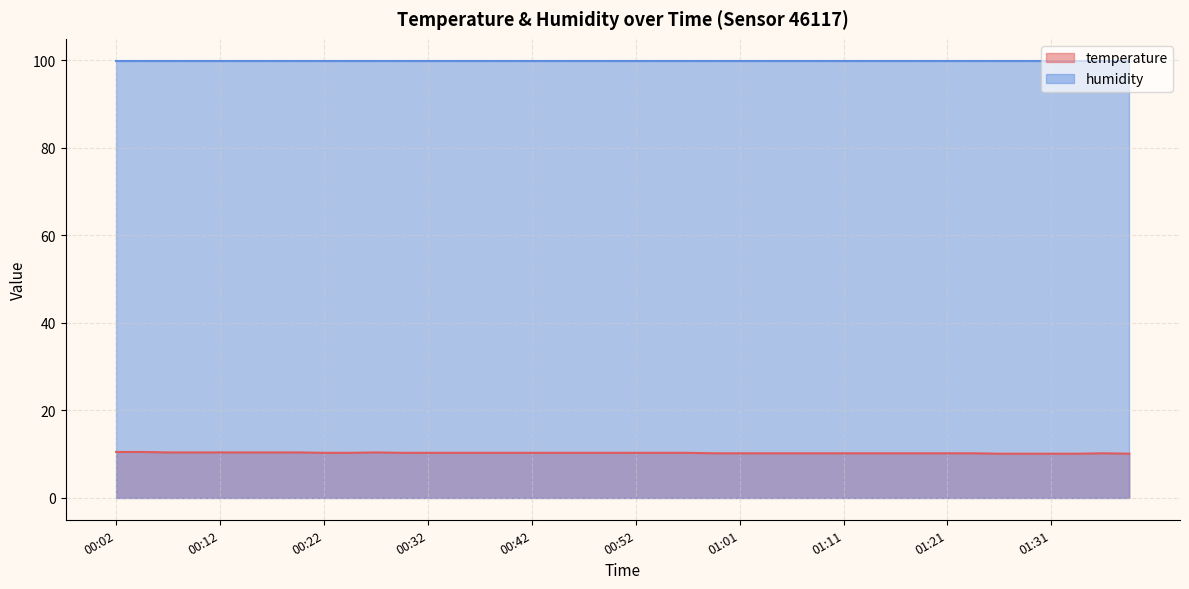

At which category does the chart reach its peak across all series?

00:02